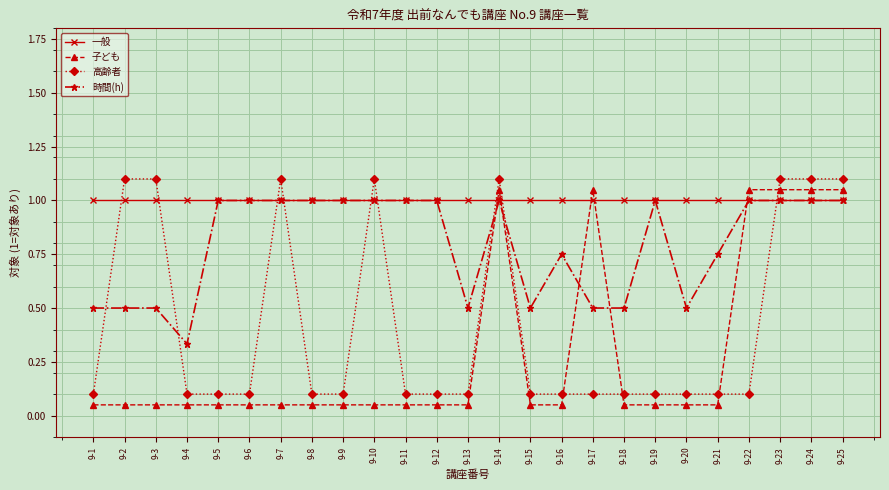

True or false: 時間(h) has more than 2 interior local peaks.

True